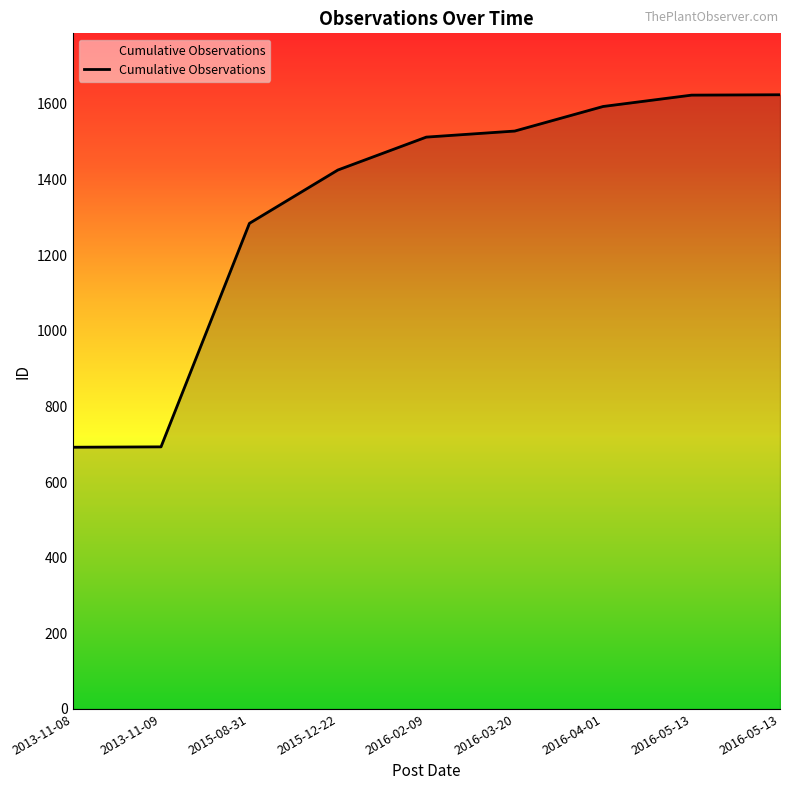

Which has a higher value, 2016-03-20 or 2016-04-01?

2016-04-01